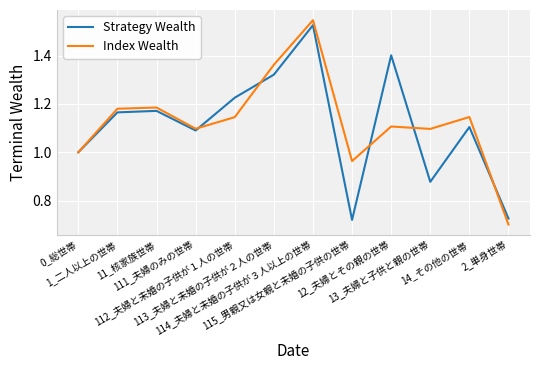

Does the chart display data point markers on the line(s)?

No